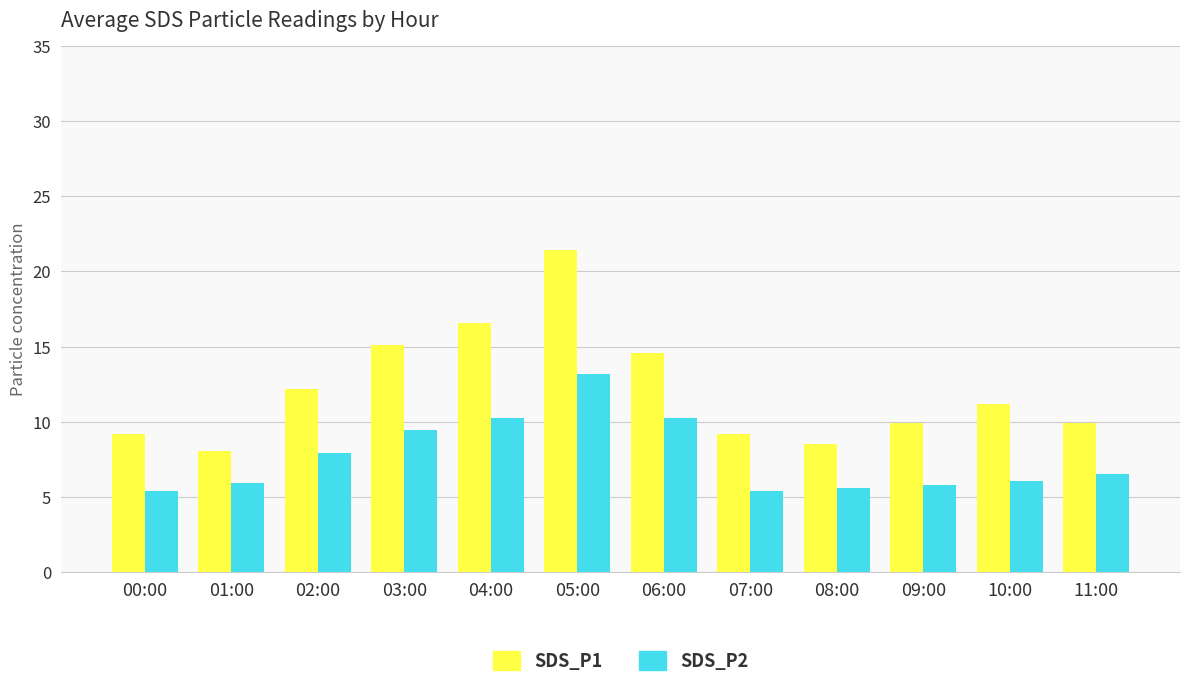

What is the difference between the maximum and minimum values in the SDS_P2 series?

7.8